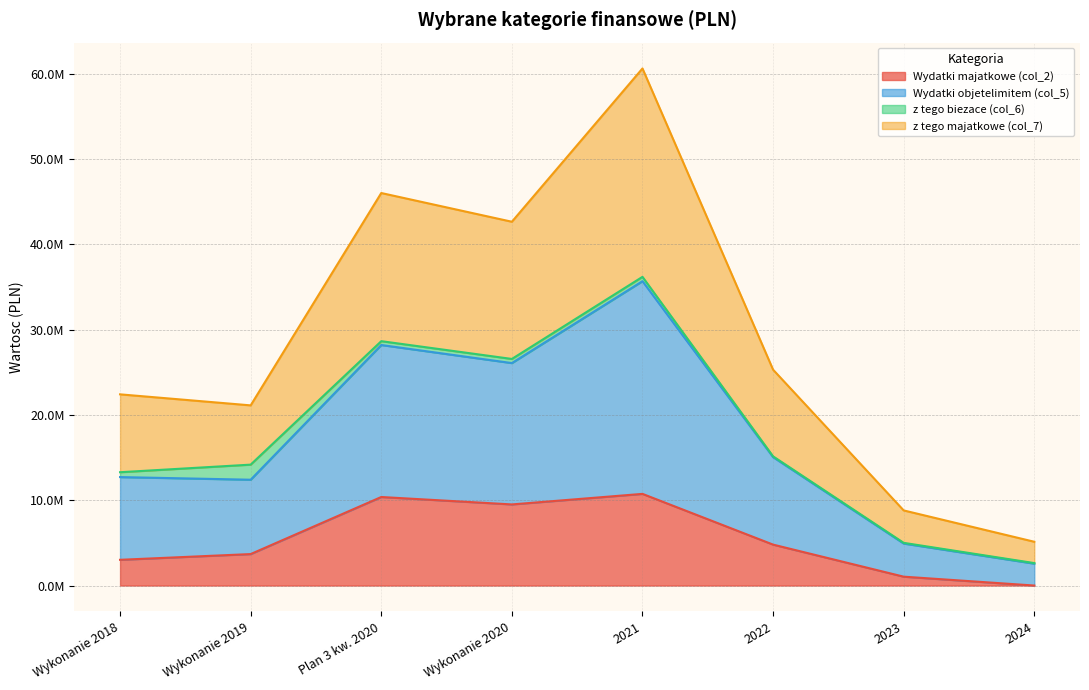

At which category is the sum across all series the highest?

2021